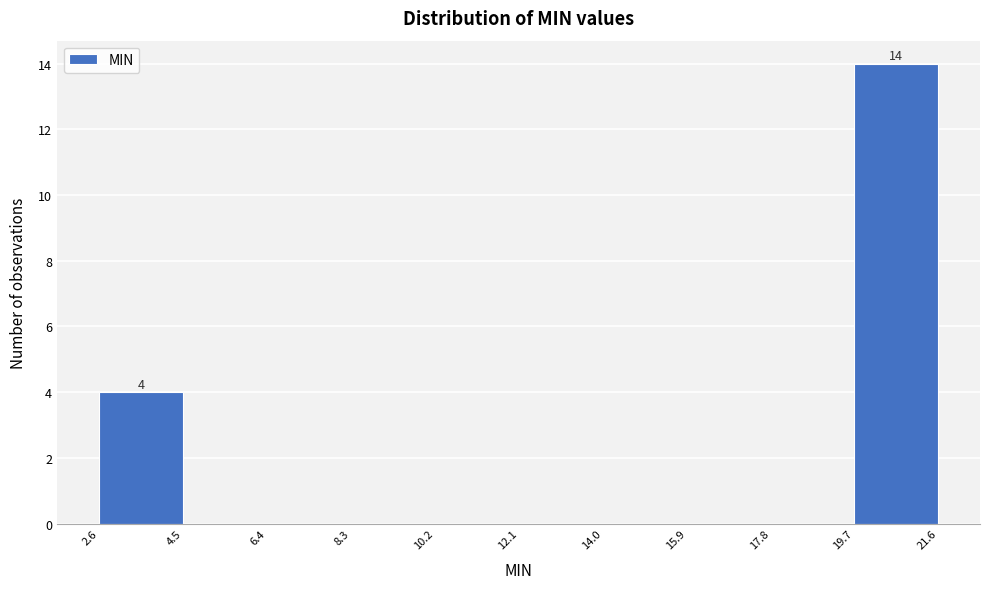

Which range on the x-axis has the tallest bar?

19.7 to 21.6